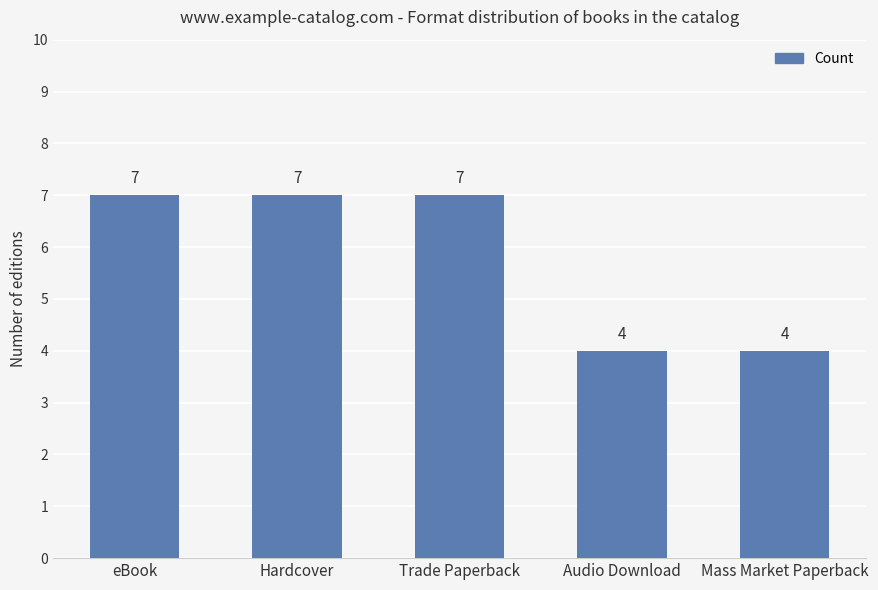

What is the approximate value at Trade Paperback?

7